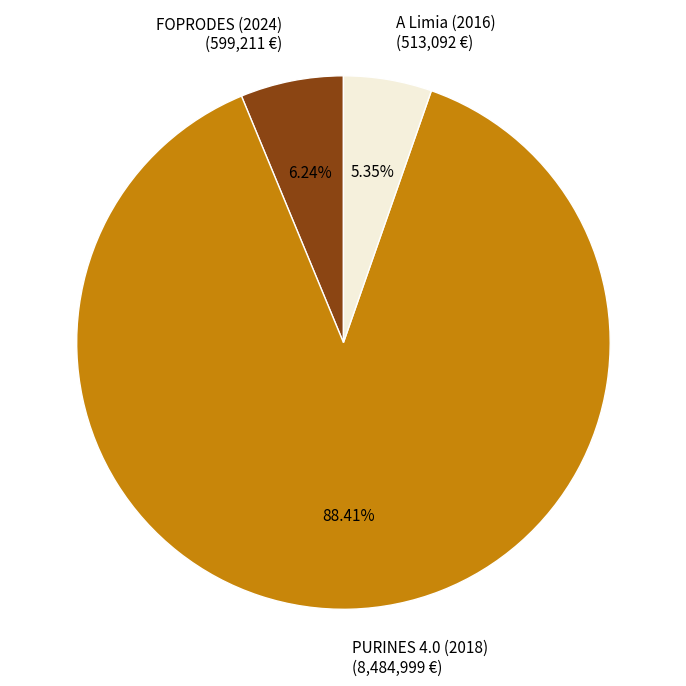

Rank the categories by value from lowest to highest.

A Limia (2016), FOPRODES (2024), PURINES 4.0 (2018)